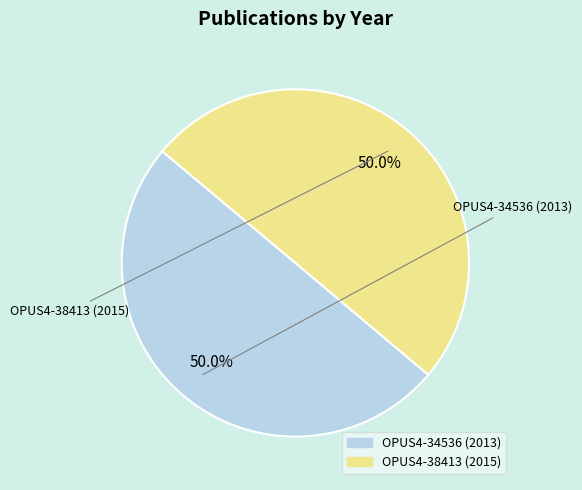

Approximately how many times larger is the value at OPUS4-34536 (2013) compared to OPUS4-38413 (2015)?

1.0